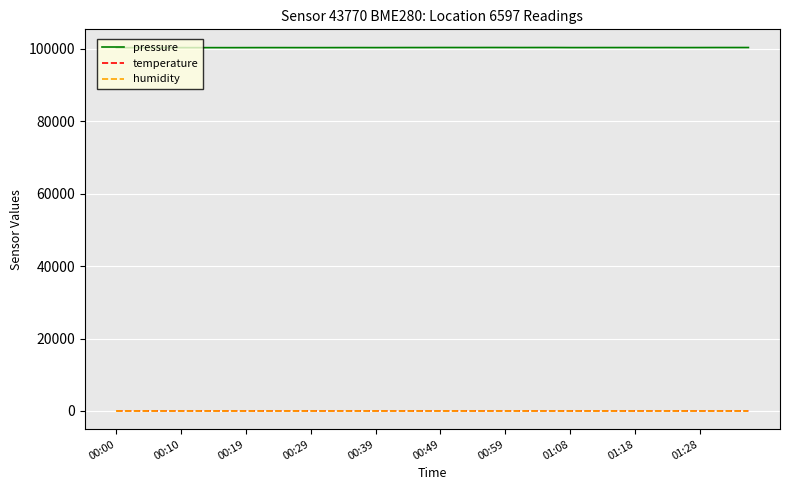

What is the maximum value for pressure?

100381.5